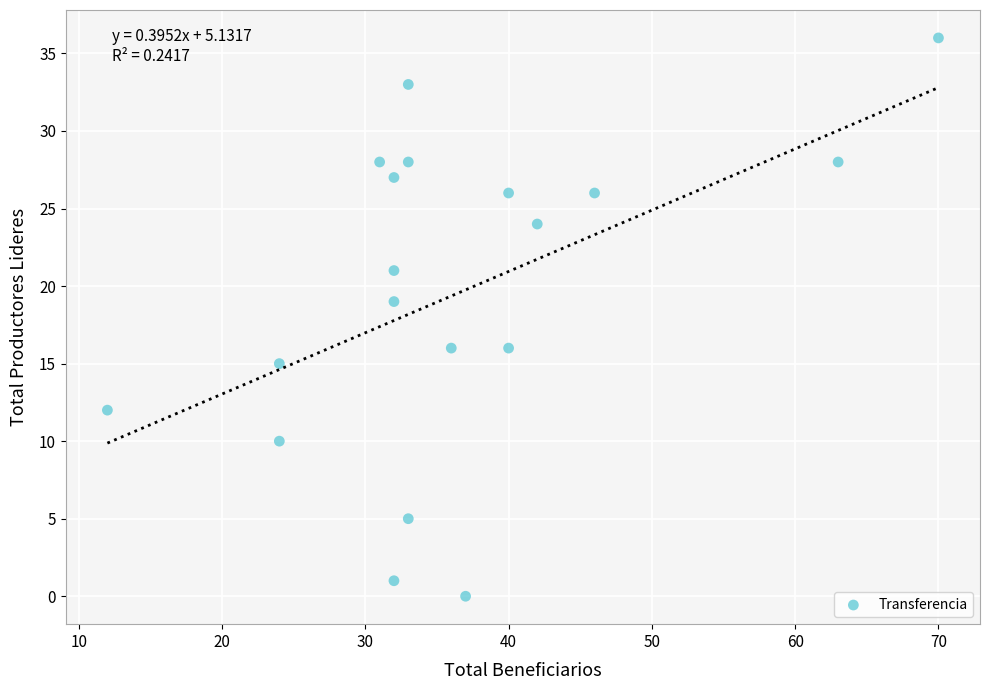

What Y value in the scatter plot is closest to 18?

19